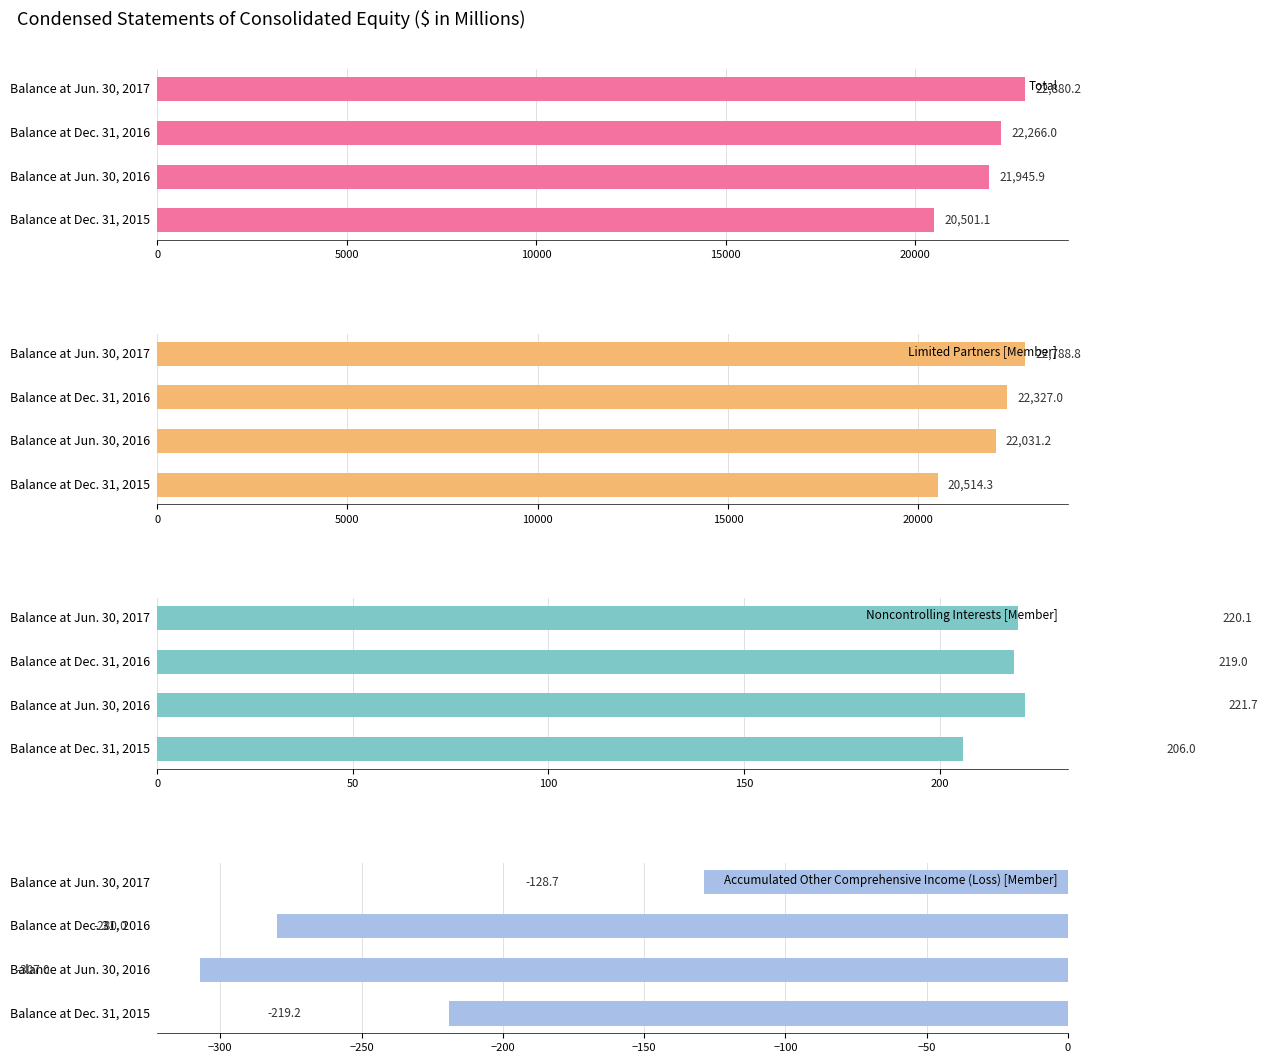

What is the average value of the Noncontrolling Interests [Member] series?

216.7